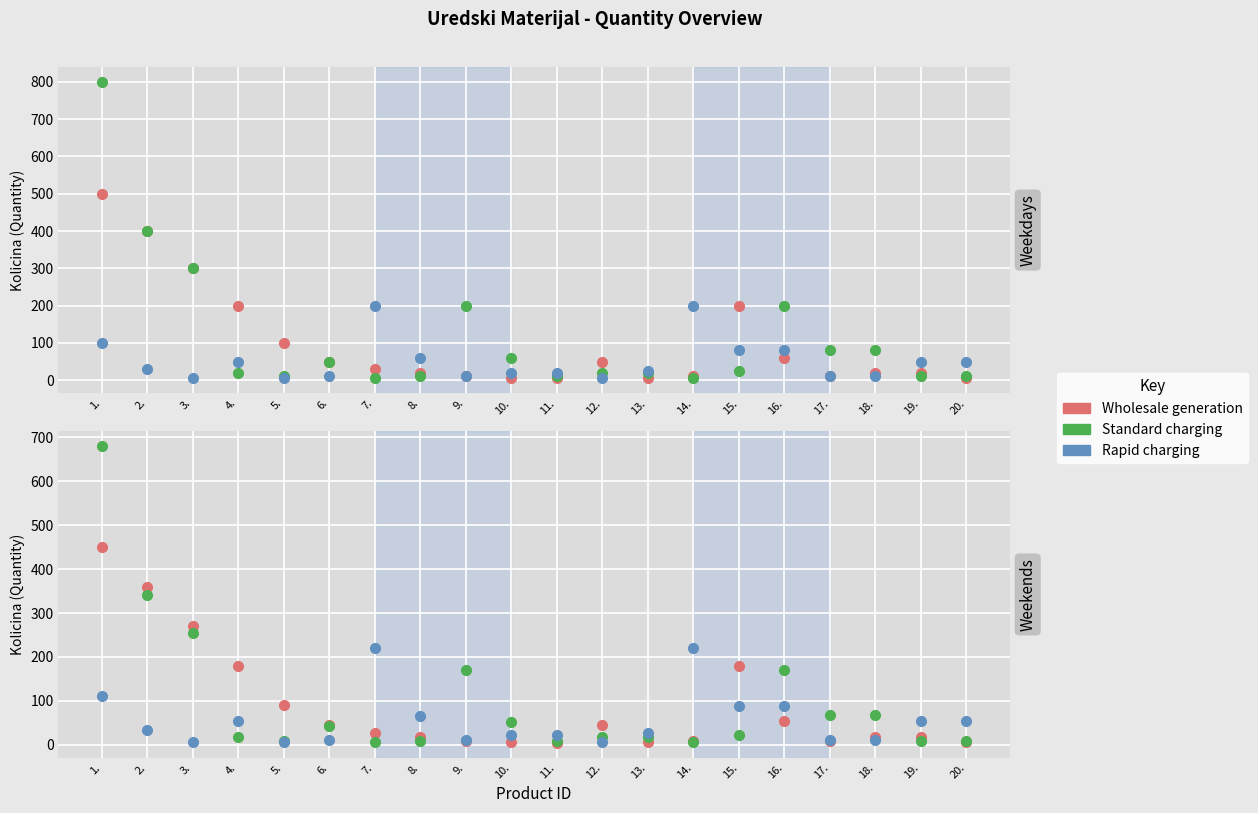

What is the total value across all series at 10.?

78.4